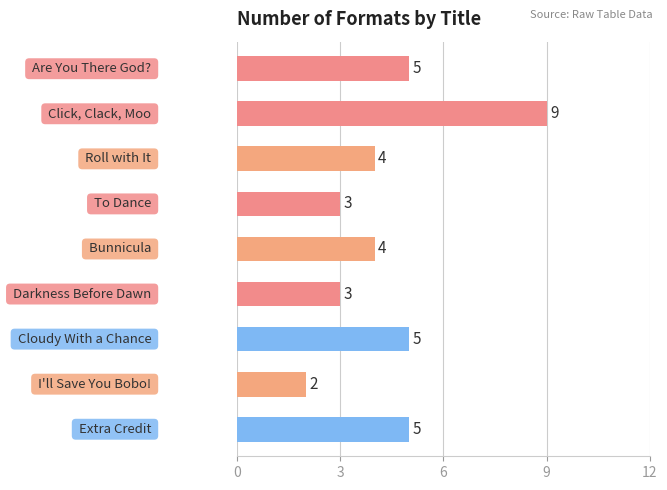

What is the smallest value displayed?

2